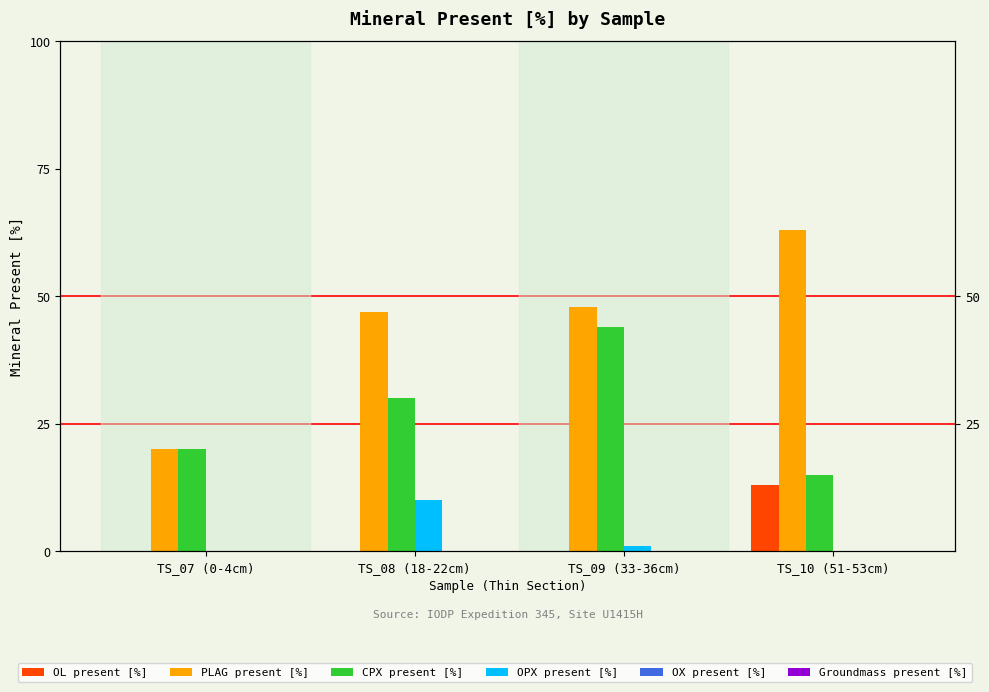

What is the spread (max minus min) of values at TS_10 (51-53cm)?

63.0